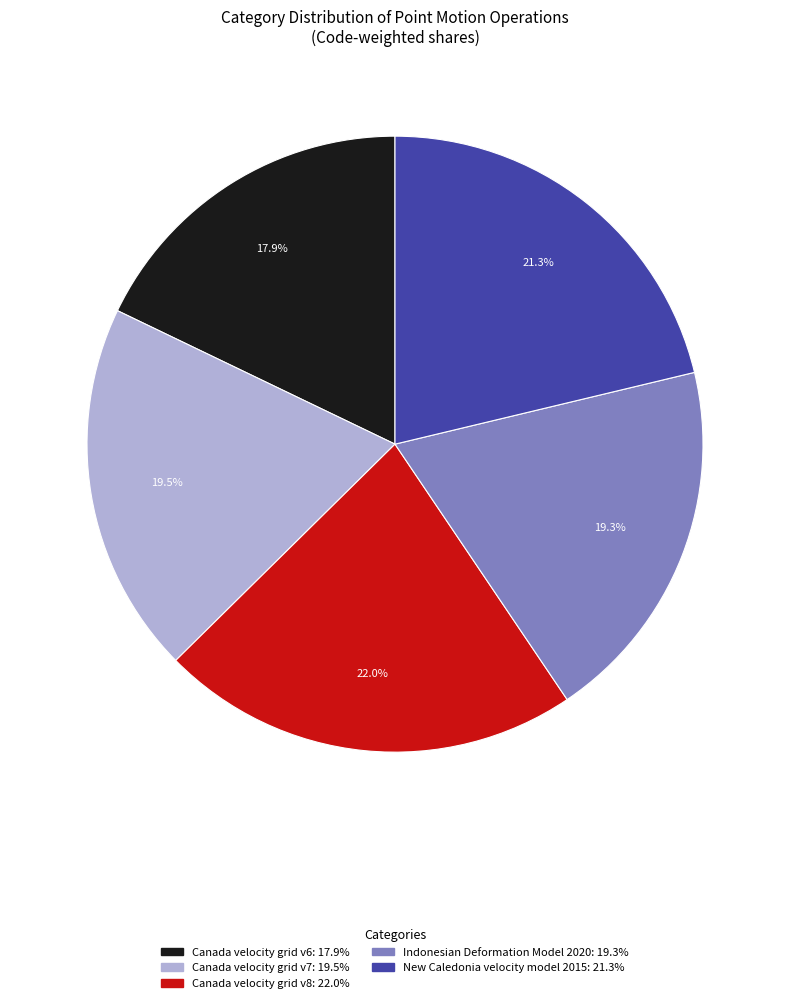

Does Indonesian Deformation Model 2020 account for over 50% of the chart?

No